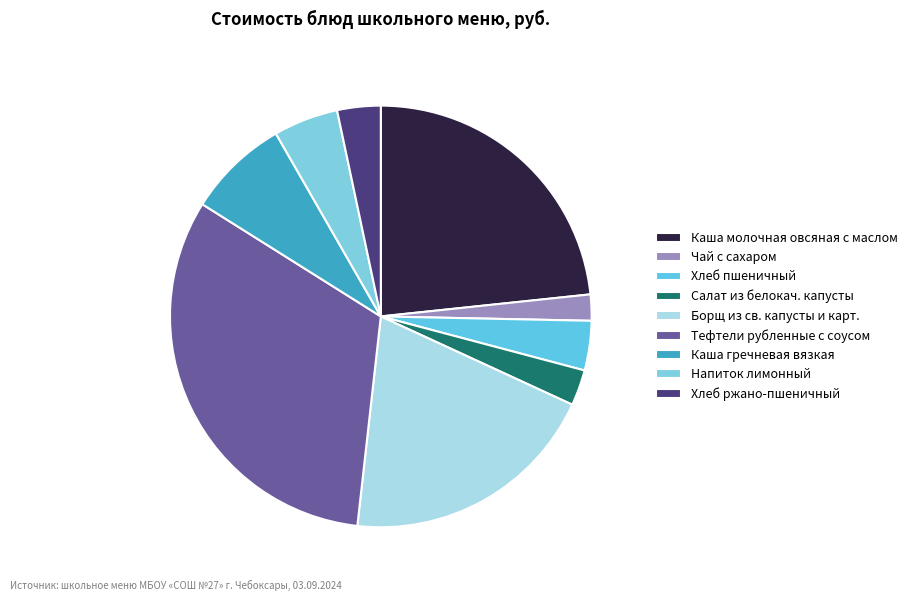

Which category has the biggest portion of the pie?

Тефтели рубленные с соусом